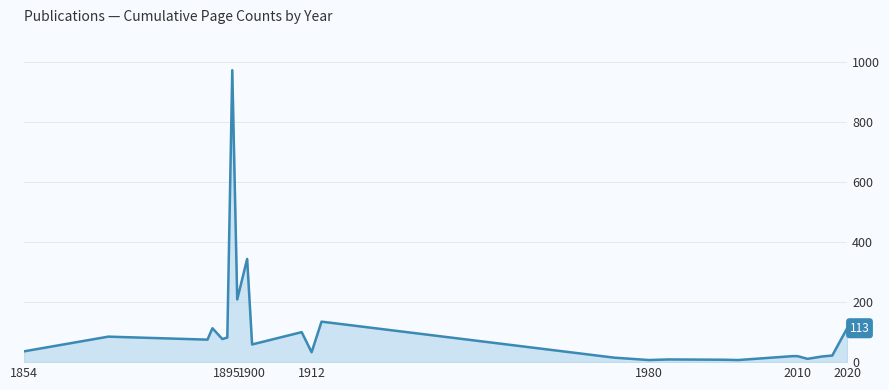

What is the greatest value displayed?

973